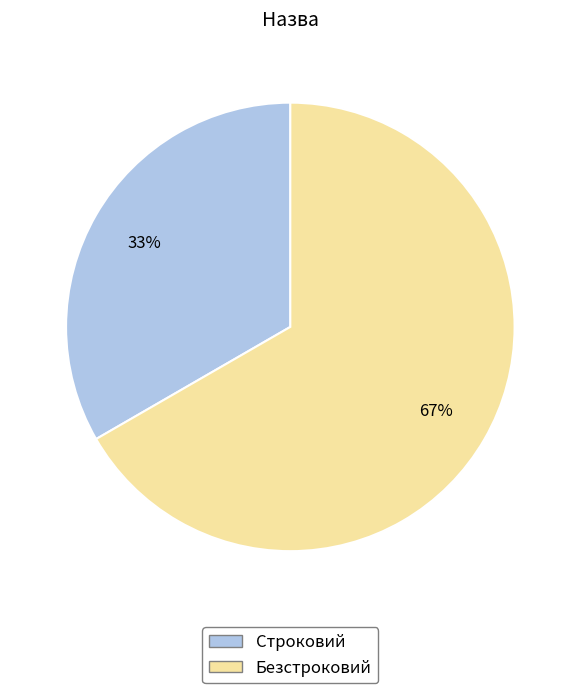

Between Безстроковий and Строковий, which is larger?

Безстроковий